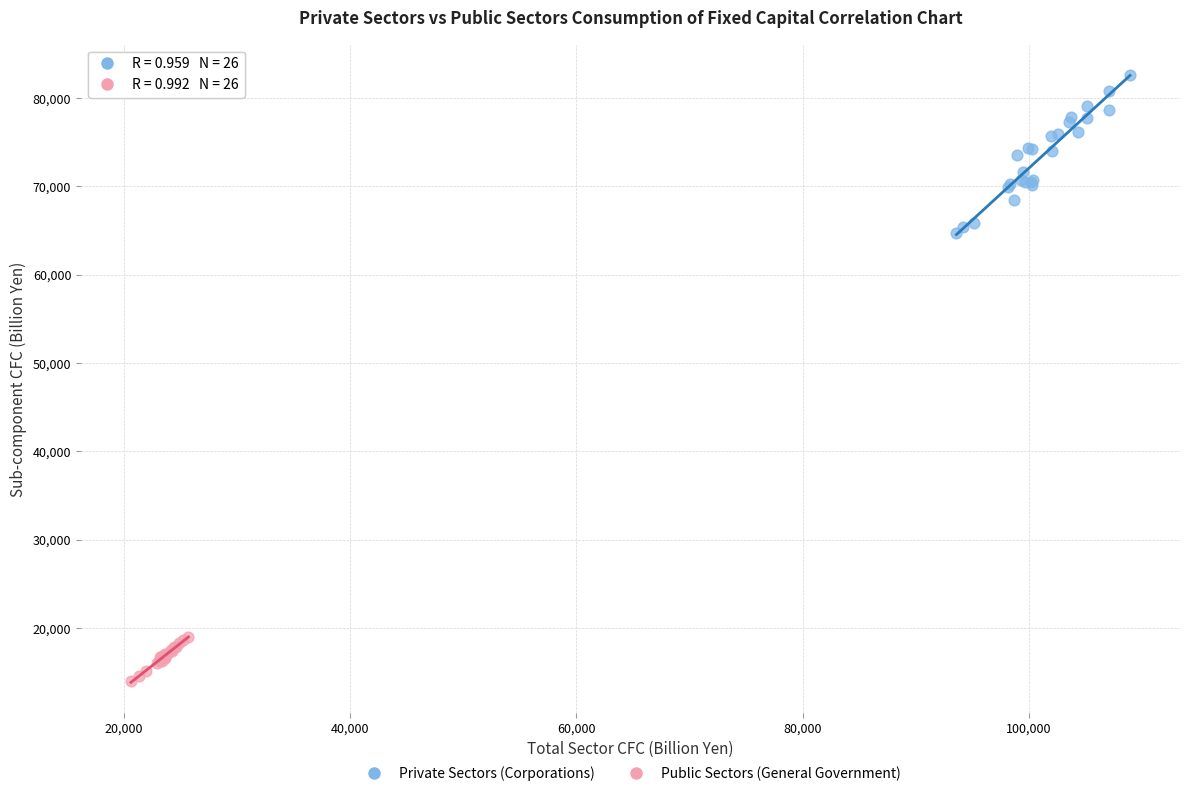

Which series reaches the maximum Y coordinate?

Private Sectors (Corporations)